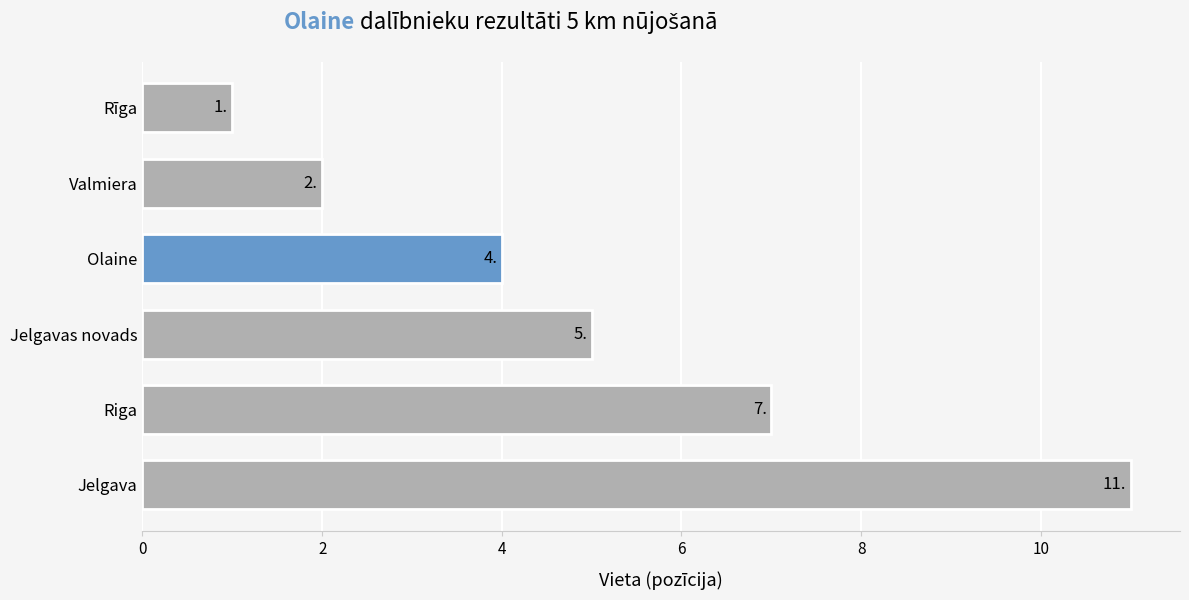

Which has a higher value, Jelgava or Riga?

Jelgava